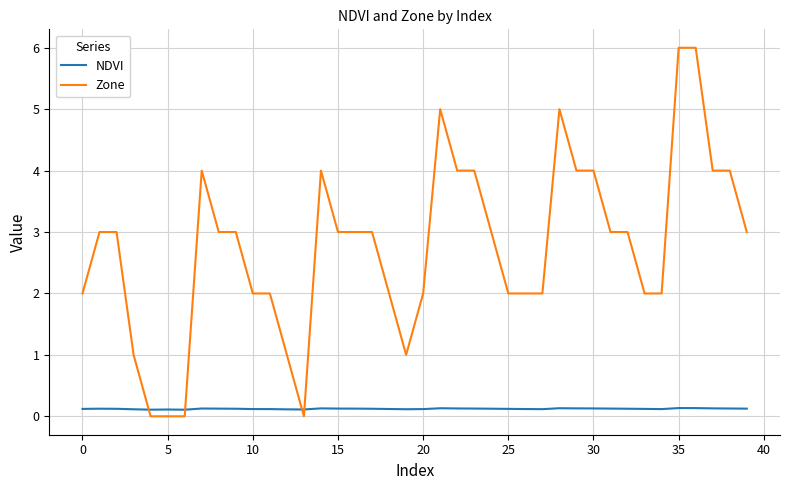

What is the average value of the NDVI series?

0.1